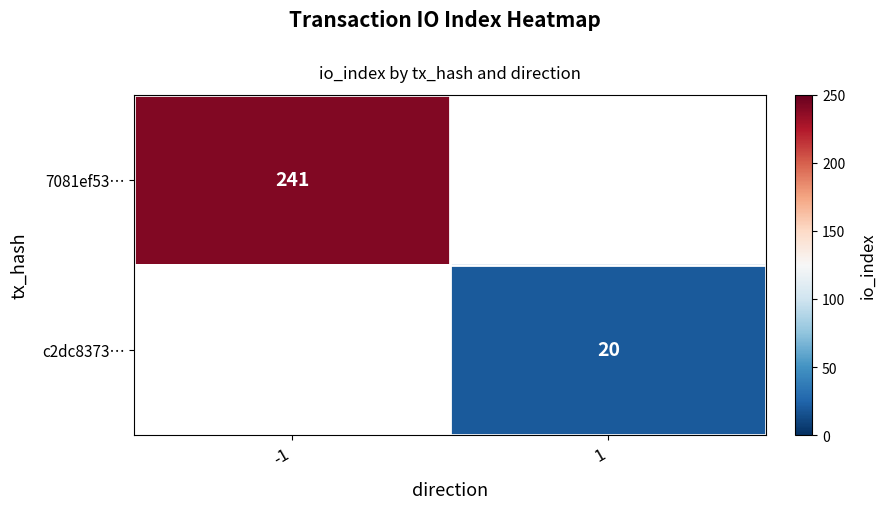

True or false: 7081ef53… has a value of 370 at -1.

False